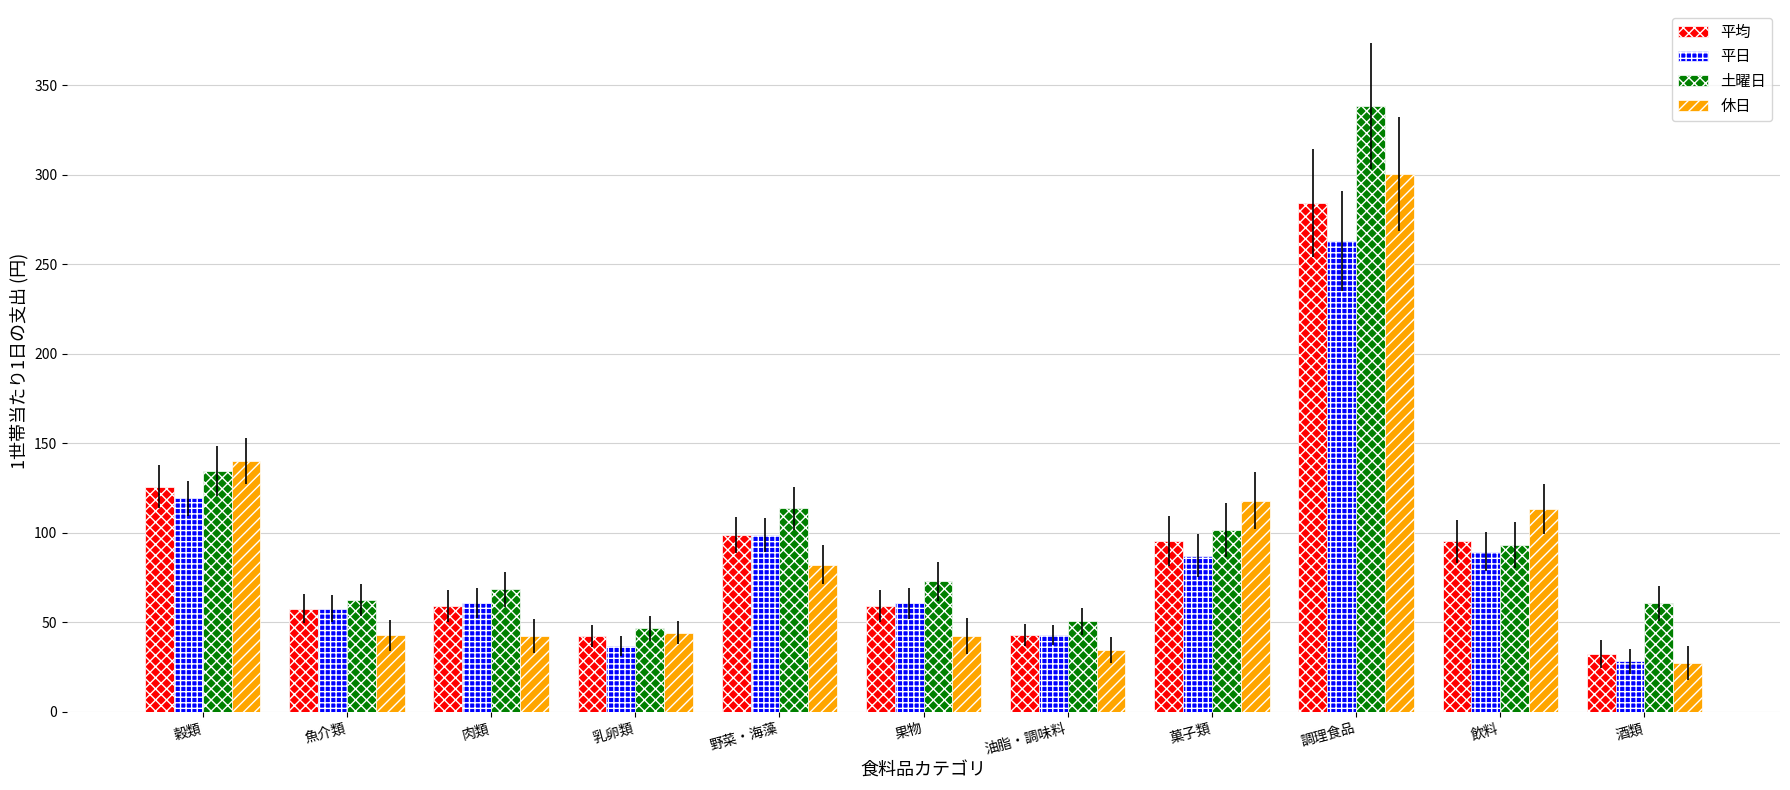

Which category has the lowest value in the 土曜日 series?

乳卵類